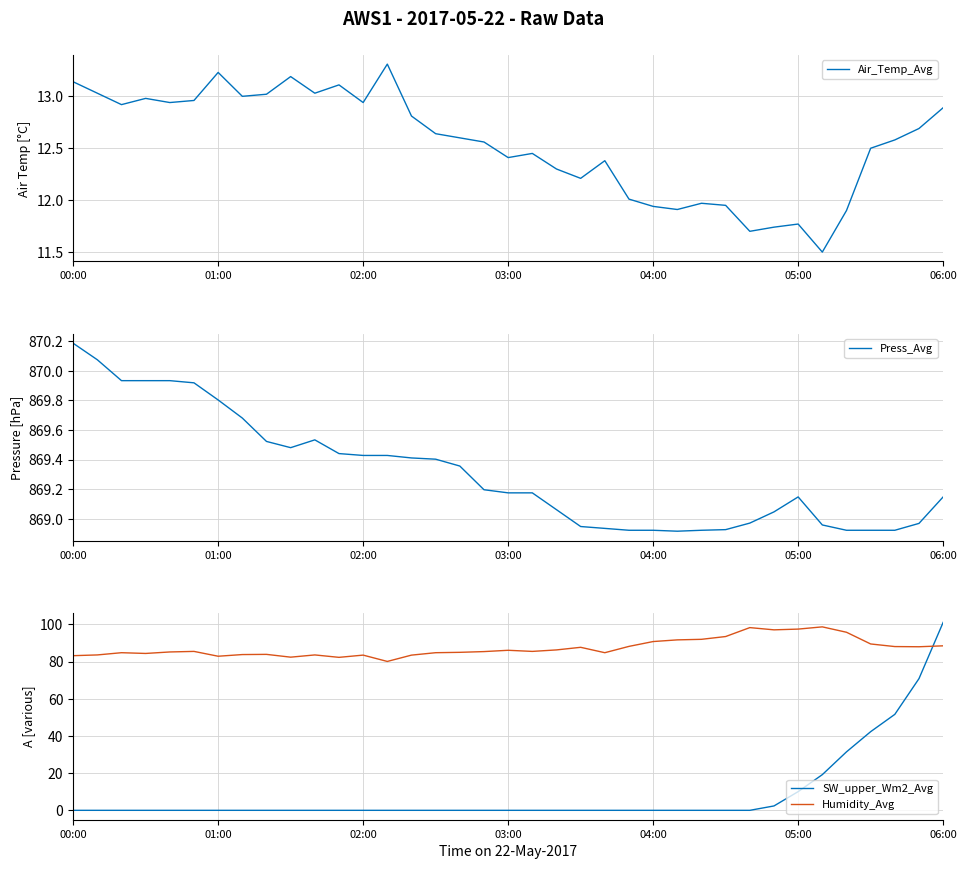

What is the approximate value of Humidity_Avg at 03:00?

86.1